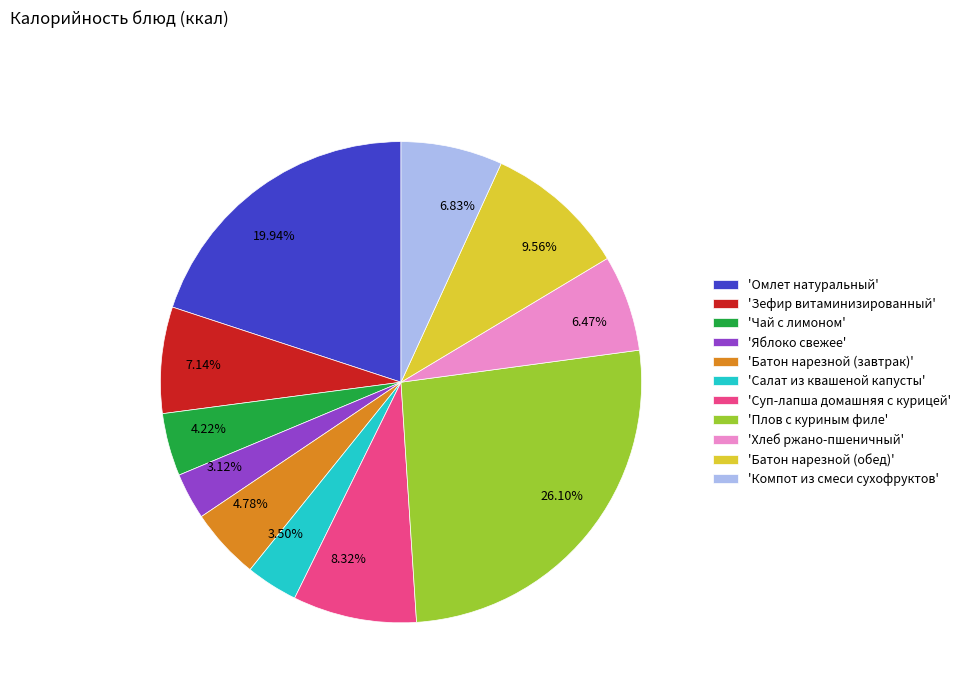

Approximately how many times larger is the value at 9.56% compared to 3.12%?

3.1